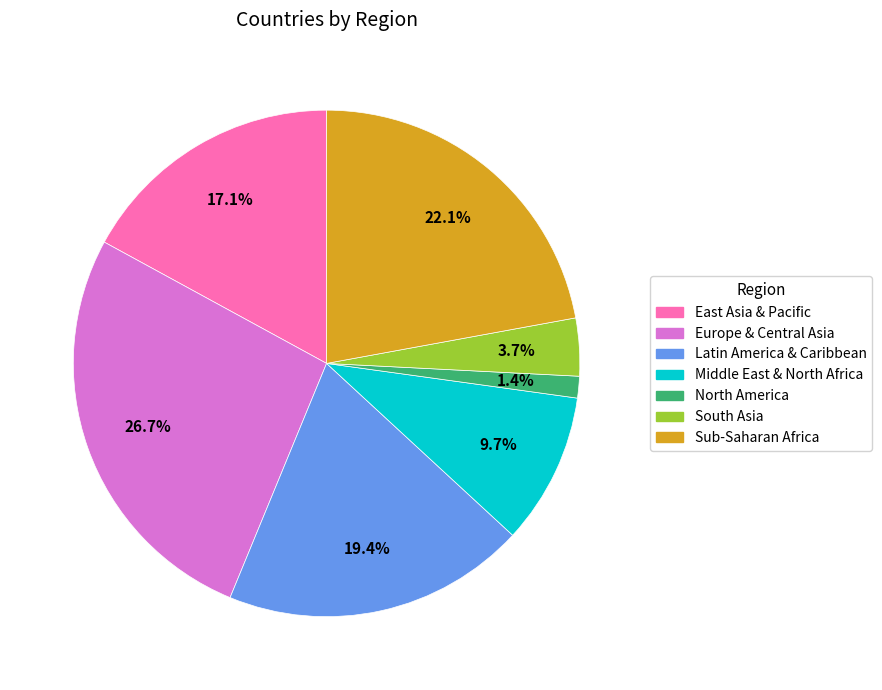

To the nearest percent, what is the difference between the Latin America & Caribbean and South Asia slice percentages?

16%